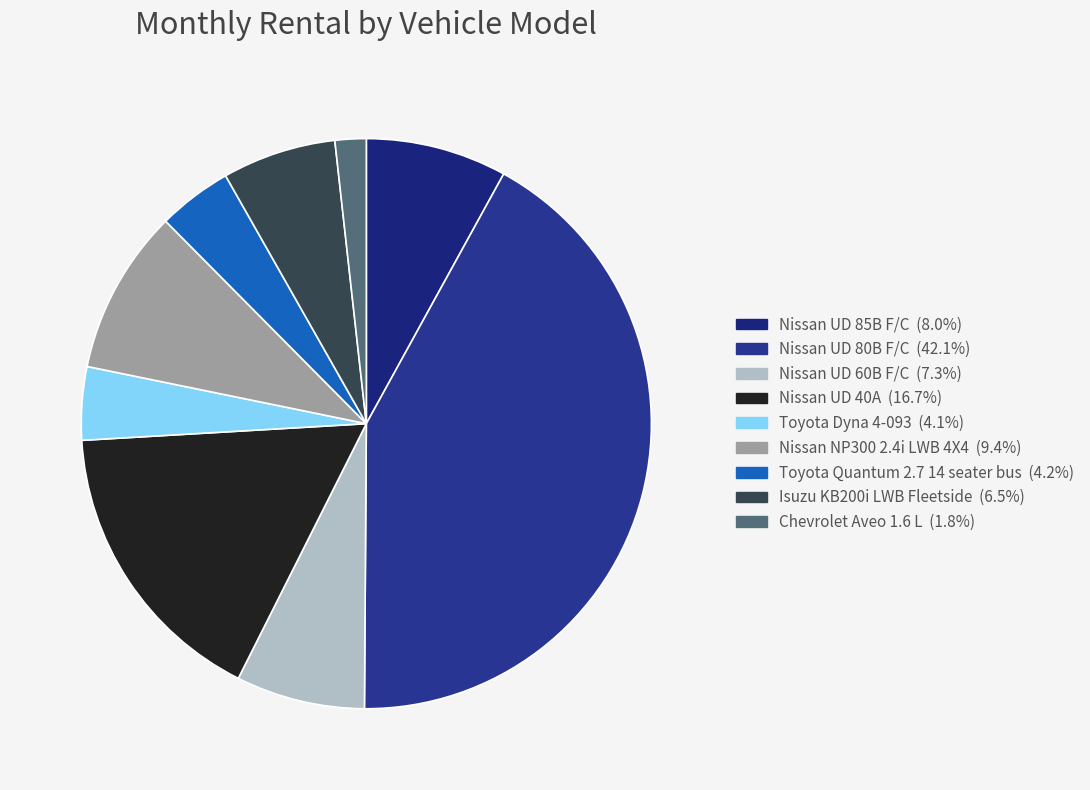

Approximately how many times larger is the value at Nissan NP300 2.4i LWB 4X4 compared to Nissan UD 85B F/C?

1.2